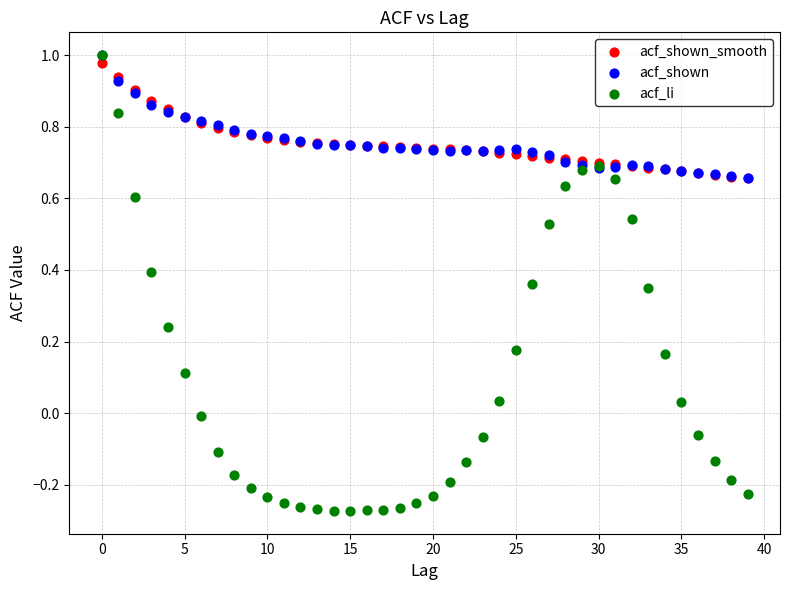

Which series reaches the minimum Y coordinate?

acf_li